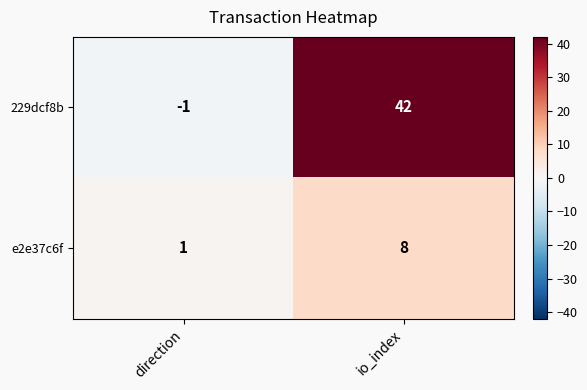

Which series has the largest range (max minus min)?

229dcf8b